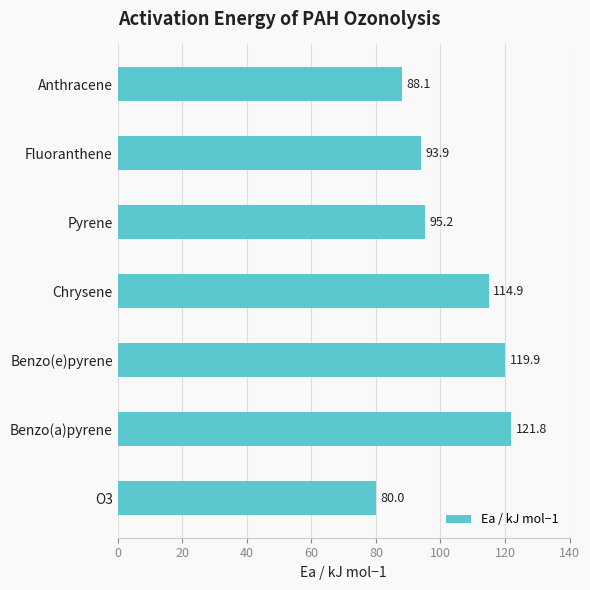

Rank the categories by value from highest to lowest.

Benzo(a)pyrene, Benzo(e)pyrene, Chrysene, Pyrene, Fluoranthene, Anthracene, O3